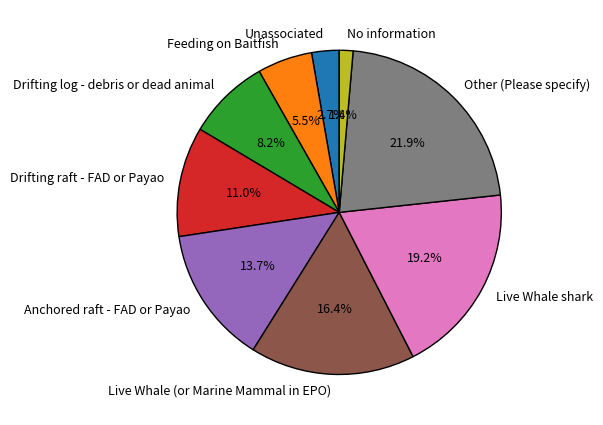

To the nearest percent, what portion does Drifting raft - FAD or Payao represent?

11%